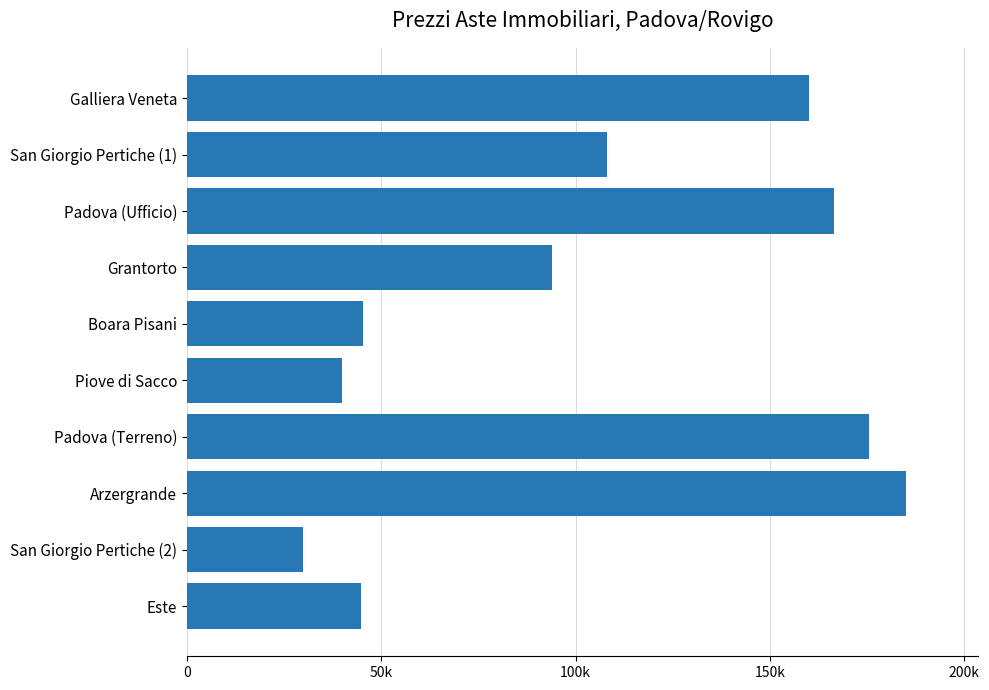

Which label corresponds to the largest value in the chart?

Arzergrande